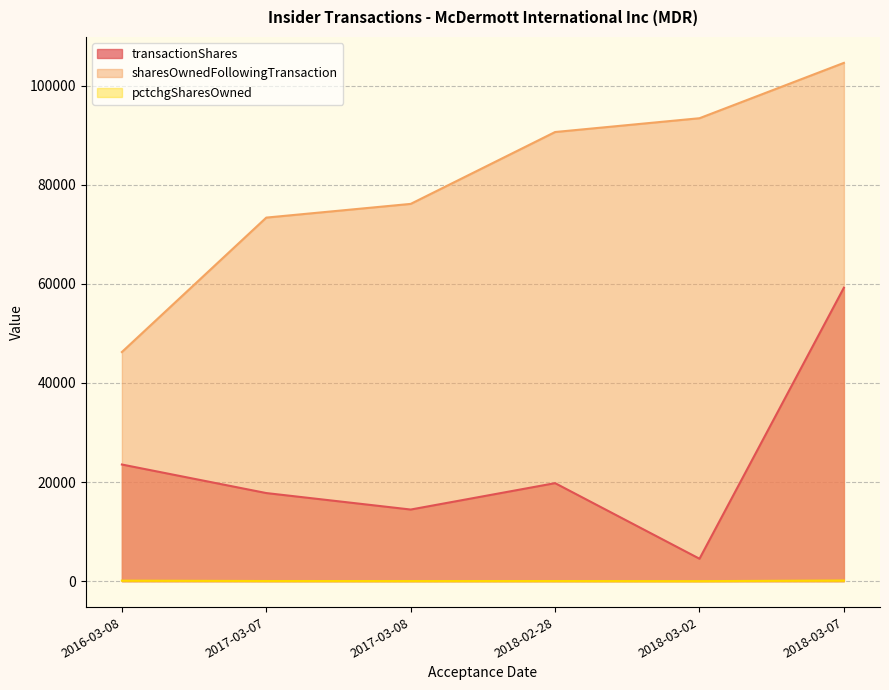

What is the sum of all sharesOwnedFollowingTransaction values?

484397